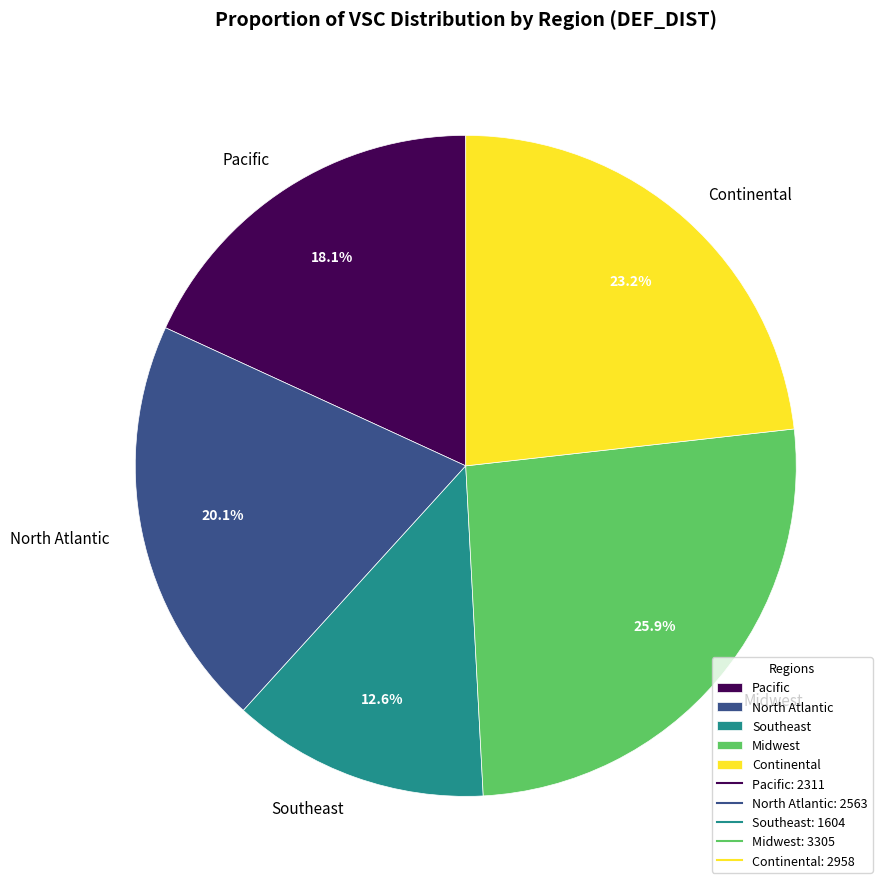

To the nearest percent, what percentage of the pie is Continental?

23%